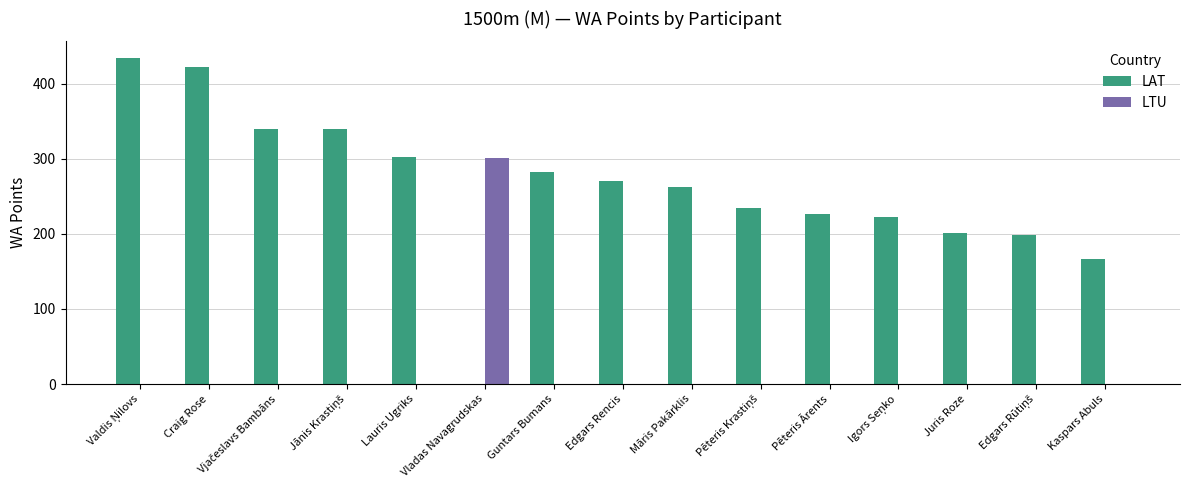

What is the sum of all LAT values?

3905